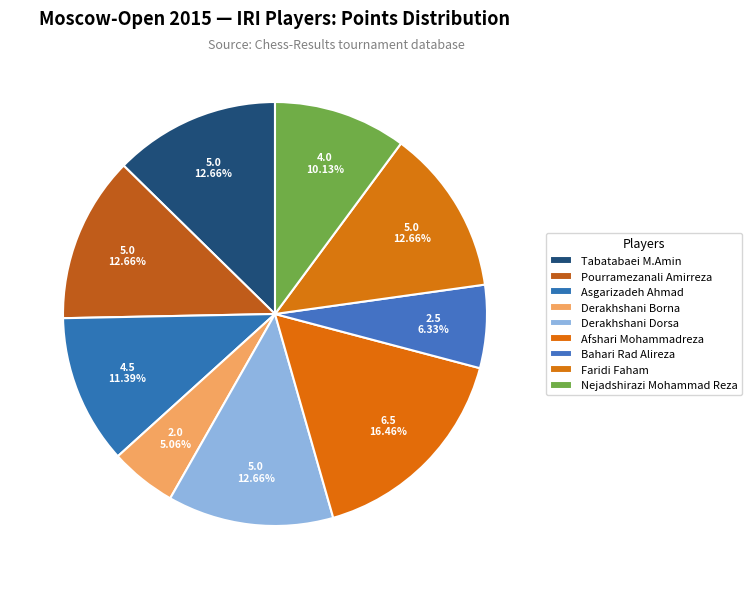

Do Derakhshani Borna and Bahari Rad Alireza together represent more than half of the pie?

No